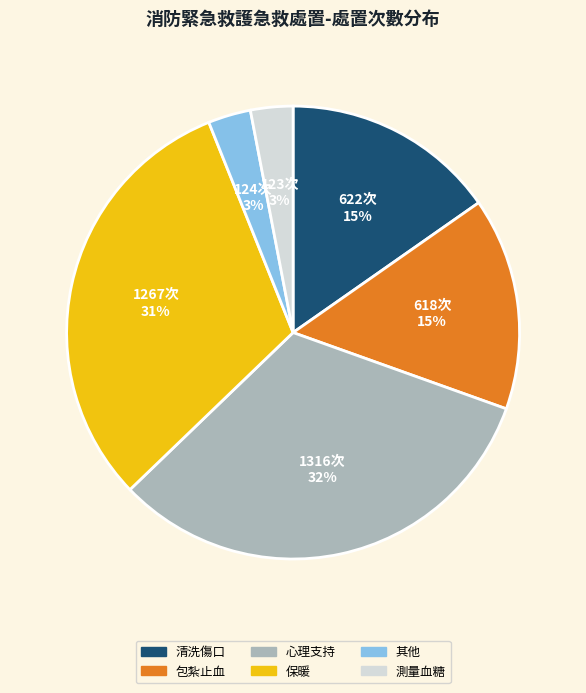

Is the sum of 清洗傷口 and 包紮止血 greater than half?

No